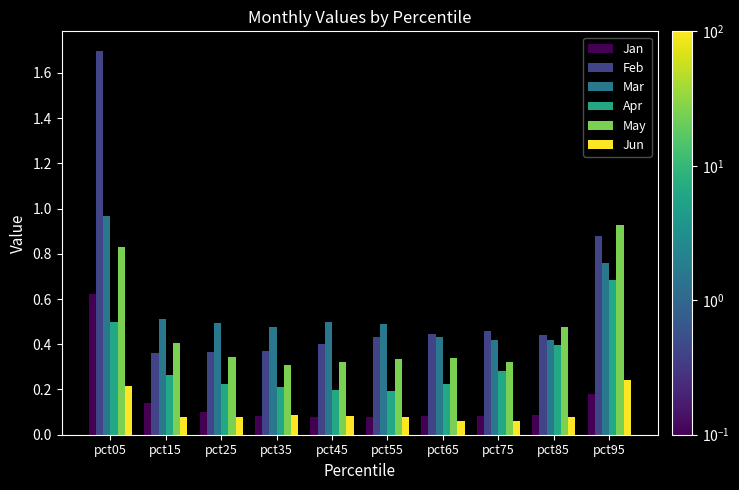

Is the value of Apr at pct25 greater than the value of May at pct45?

No